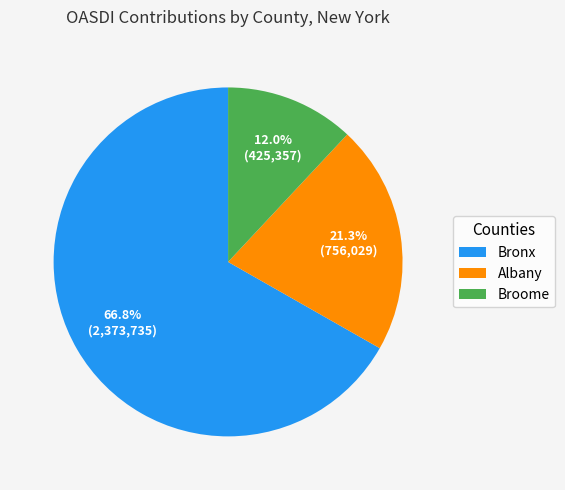

What portion of the pie excludes Broome?

88.0%